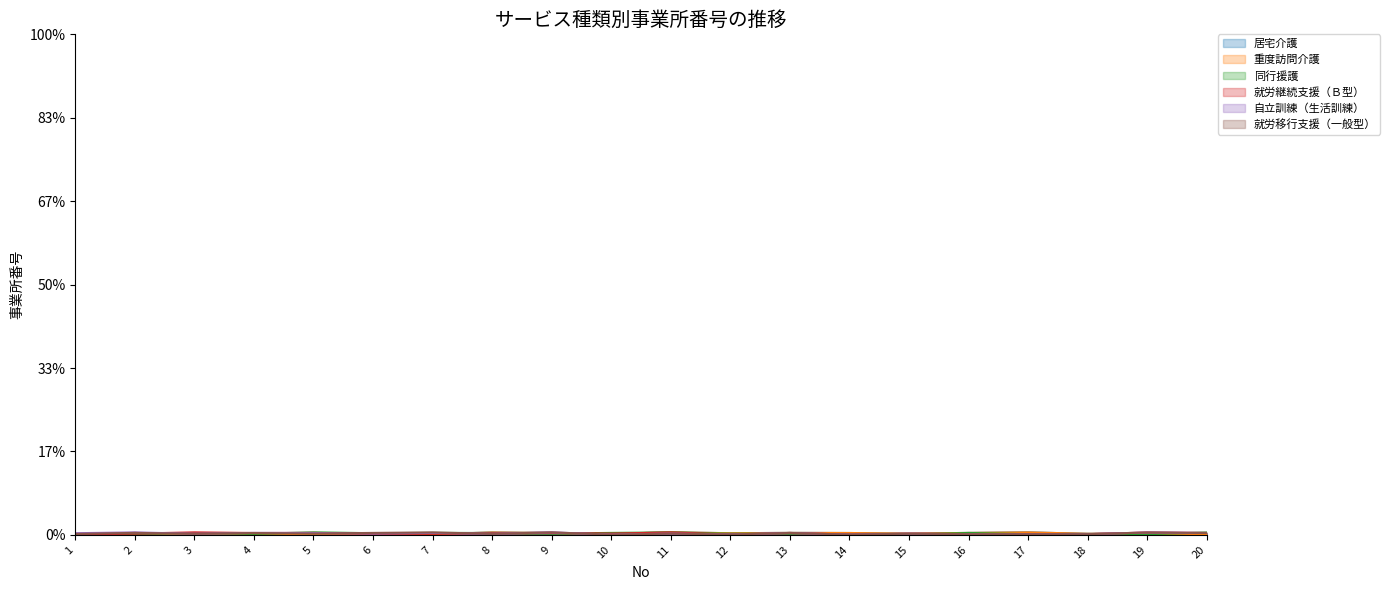

What is the difference between the maximum and second lowest values in the 同行援護 series?

0.1